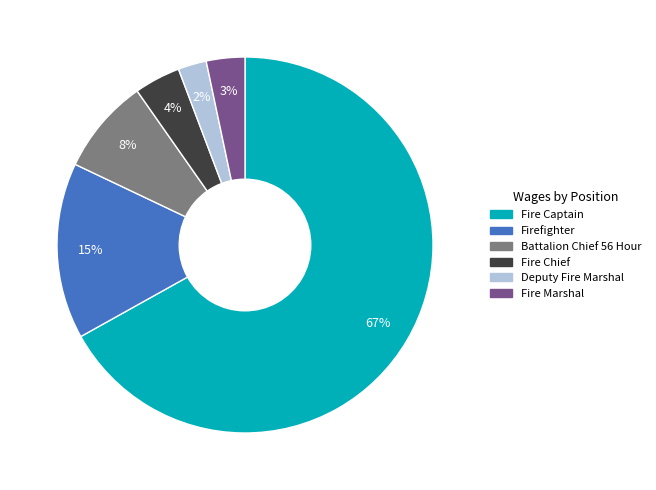

To the nearest percent, what portion does Fire Chief represent?

4%